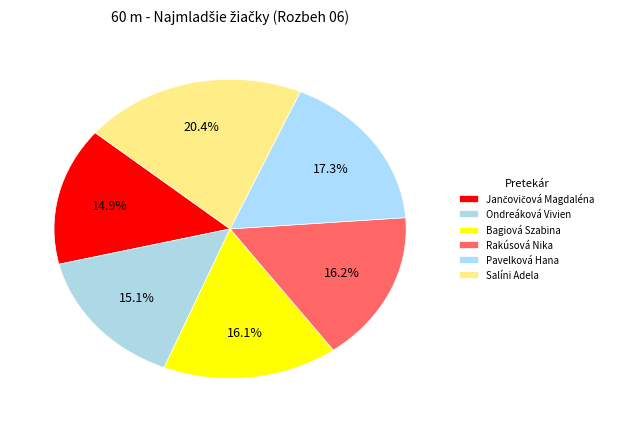

Is there any slice that represents more than half of the pie?

No